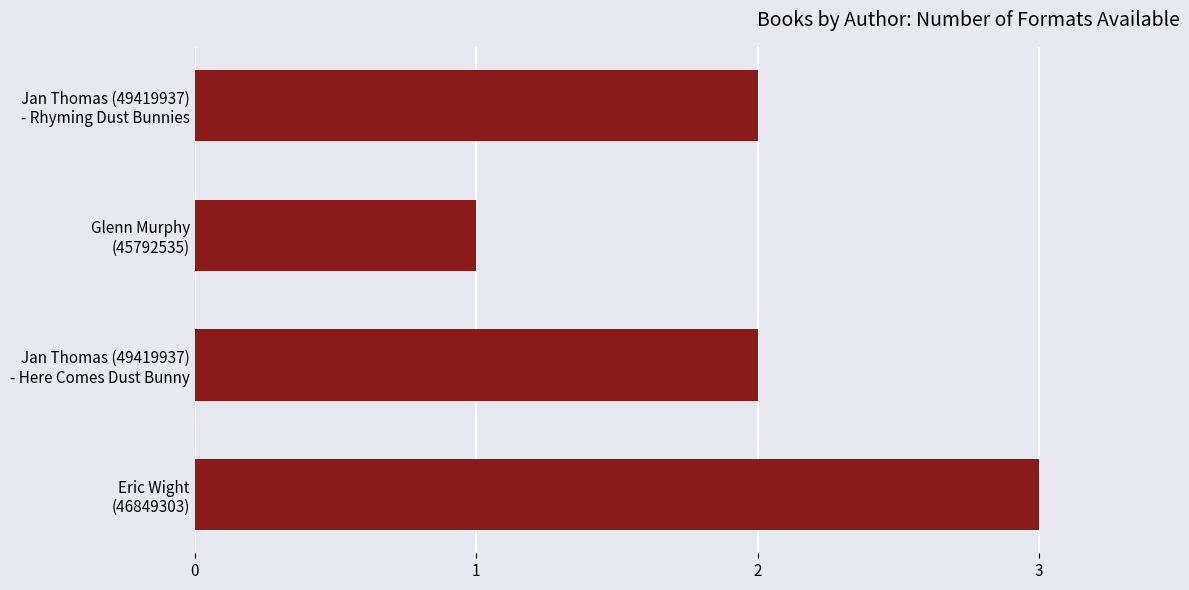

What is the difference between the second highest and minimum values?

1